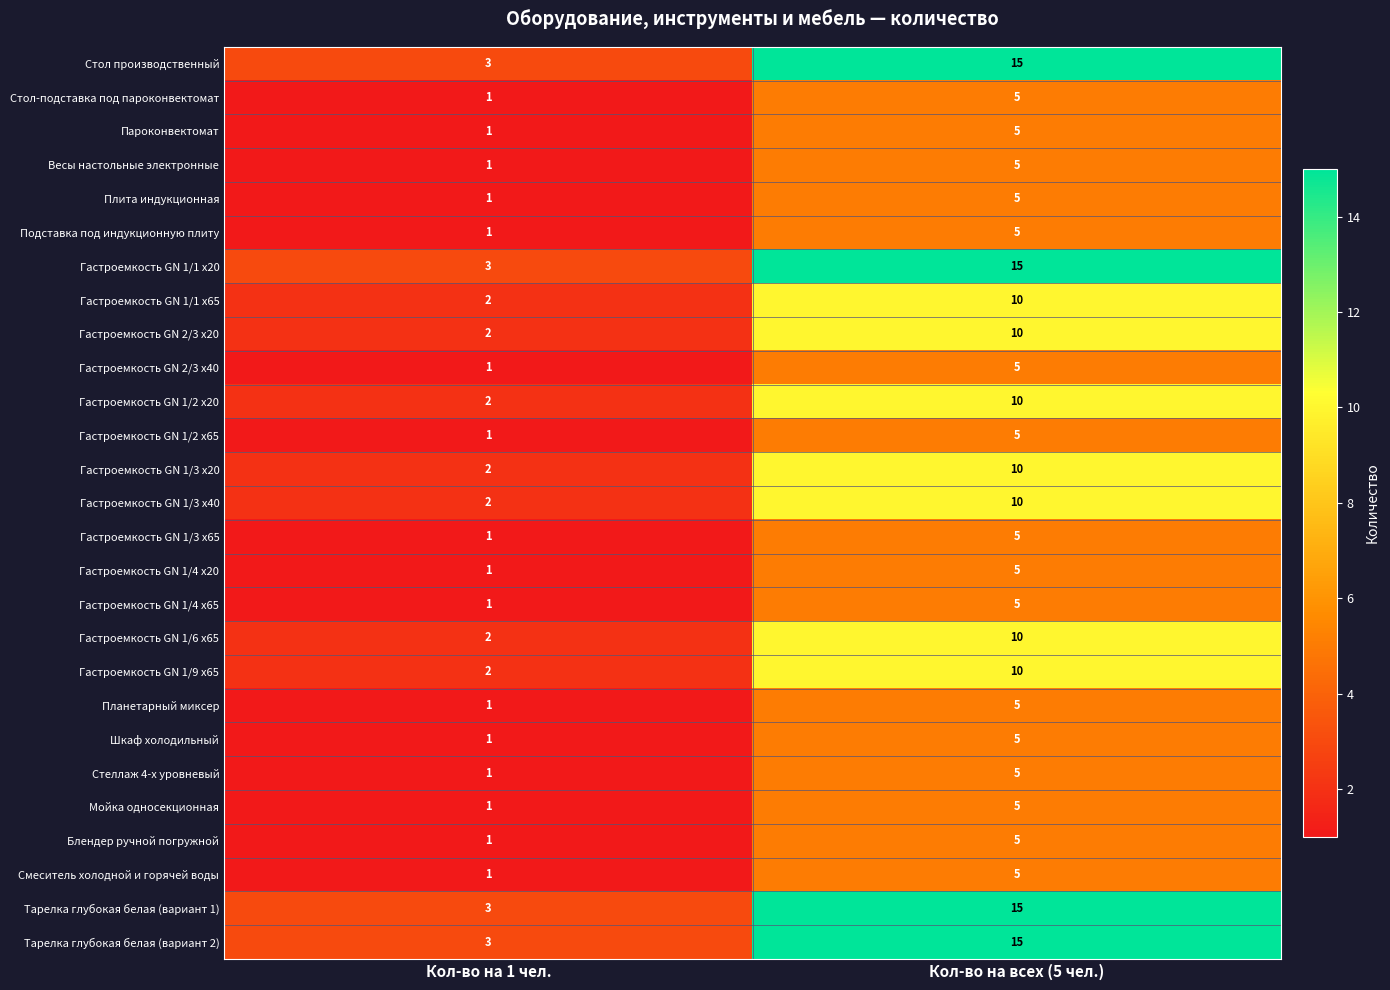

Is the value of Шкаф холодильный at Кол-во на всех (5 чел.) greater than the value of Стол производственный at Кол-во на всех (5 чел.)?

No